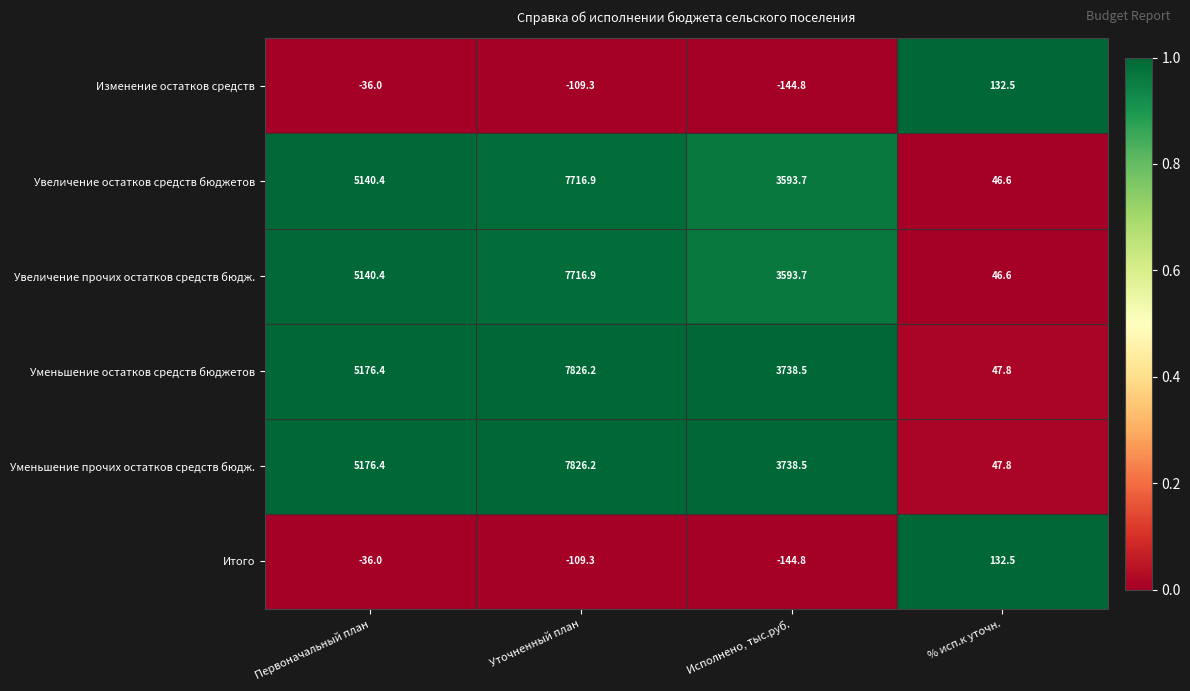

What is the difference between the highest and lowest values at Уточненный план?

7935.5